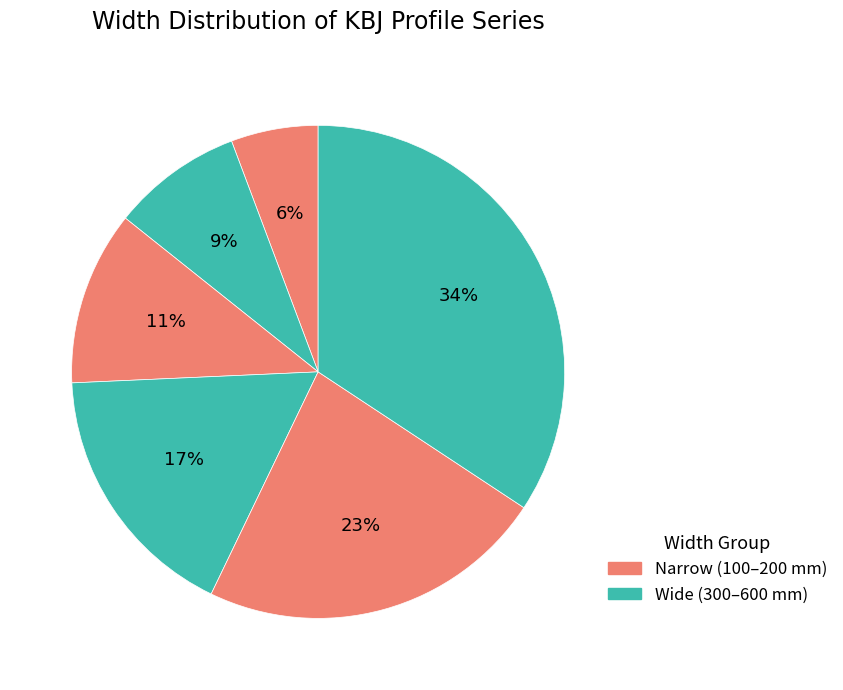

Rank the categories by value from highest to lowest.

KBJ600H80/3, KBJ400H80/3, KBJ300H80/3, KBJ200H80/3, KBJ150H80/3, KBJ100H80/3